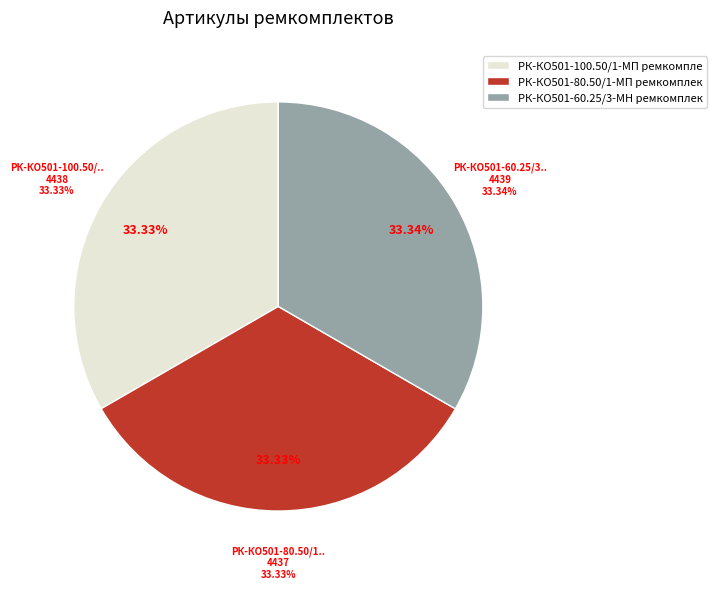

Is there any slice that represents more than half of the pie?

No